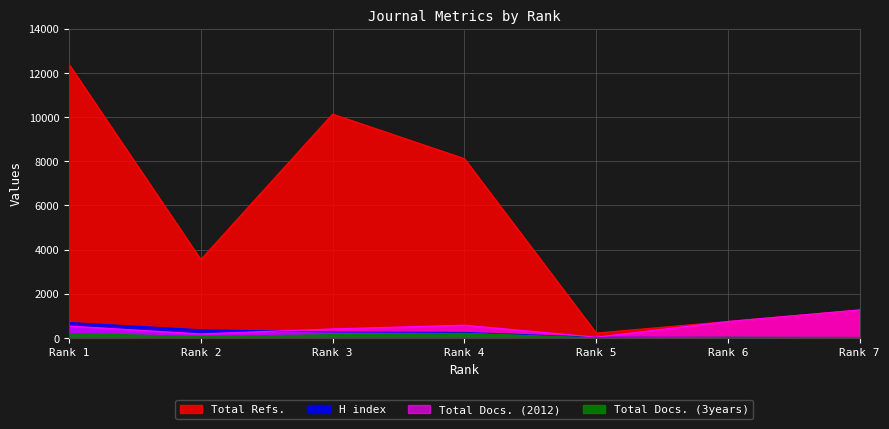

True or false: Total Refs. has a value of 8120 at Rank 4.

True